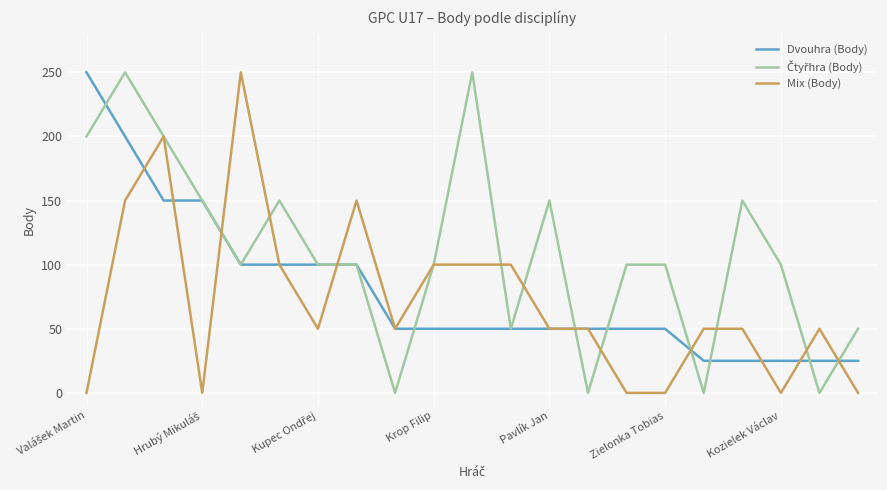

What is the highest value of the Dvouhra (Body) series?

250